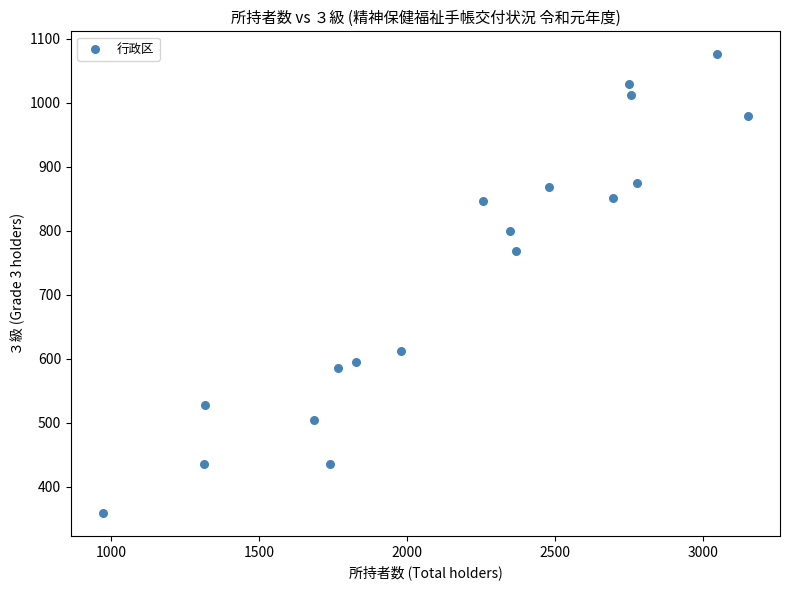

What Y value in the scatter plot is closest to 717?

768